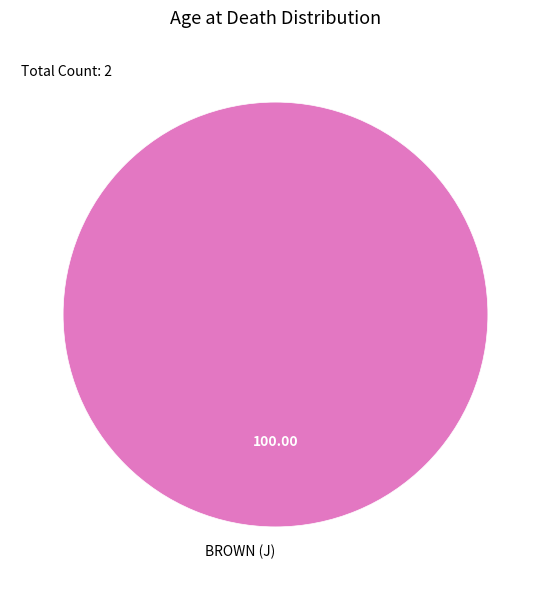

Which category accounts for the majority?

BROWN (J)